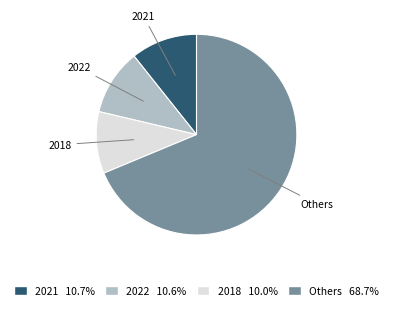

Is there any slice that represents more than half of the pie?

Yes